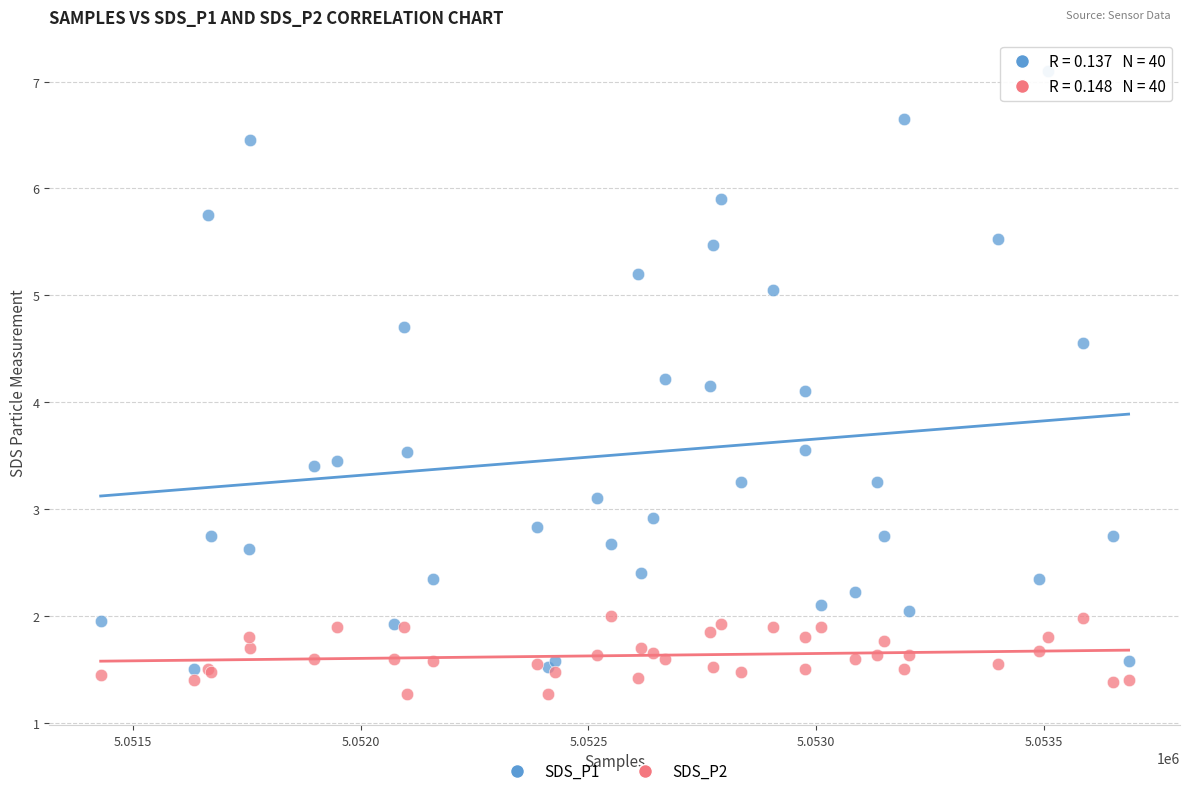

What is the X range (max minus min) for the scatter plot?

2257.0